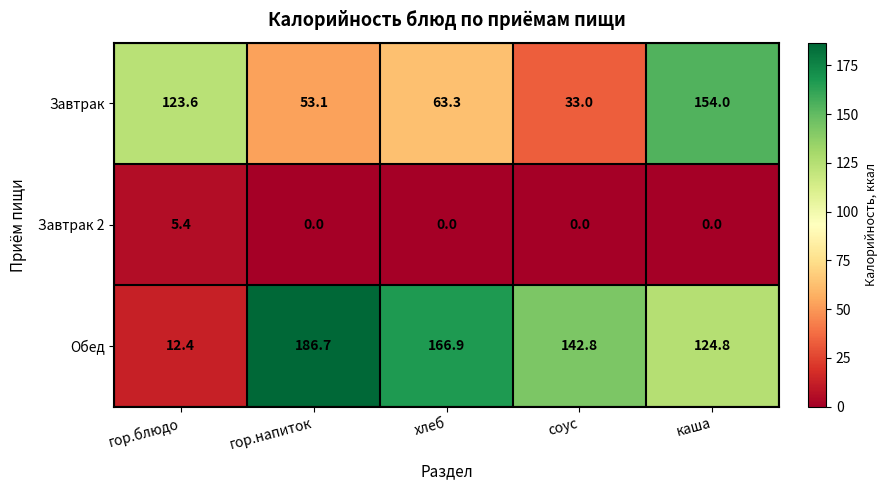

Which category has the highest value in the Завтрак 2 series?

гор.блюдо